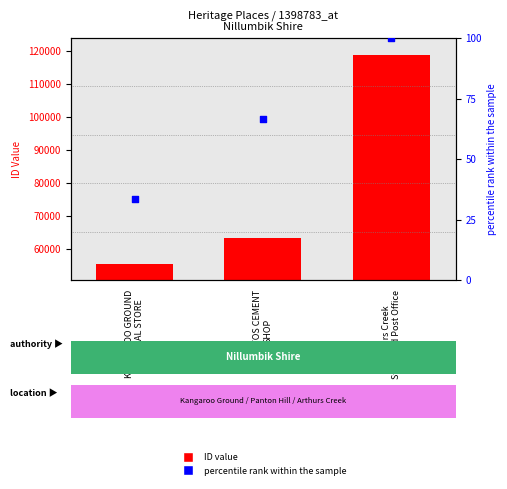

At which category is the sum across all series the highest?

Arthurs Creek
Store and Post Office